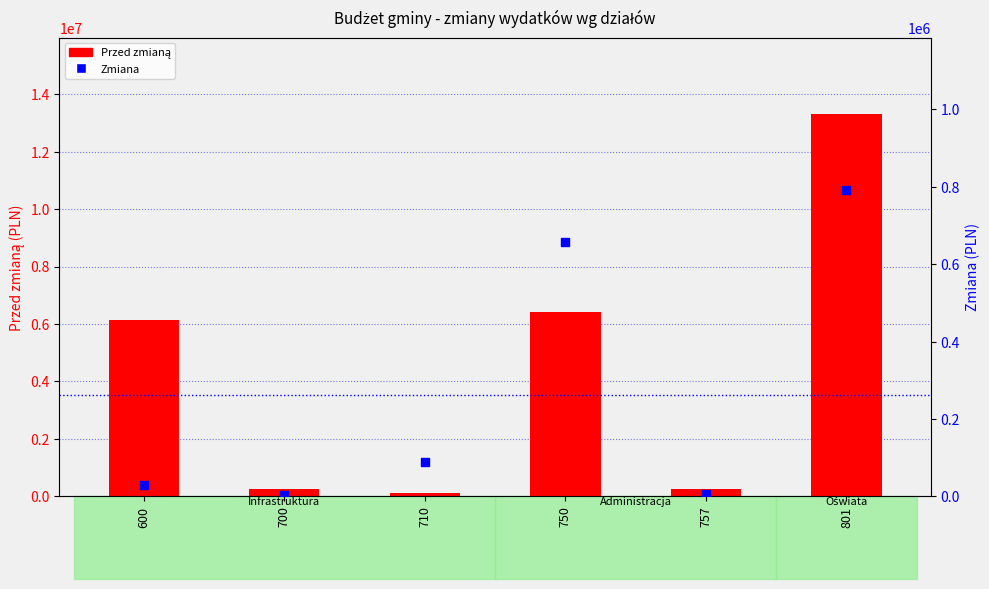

What are all the series names shown in the legend?

Przed zmianą, Zmiana